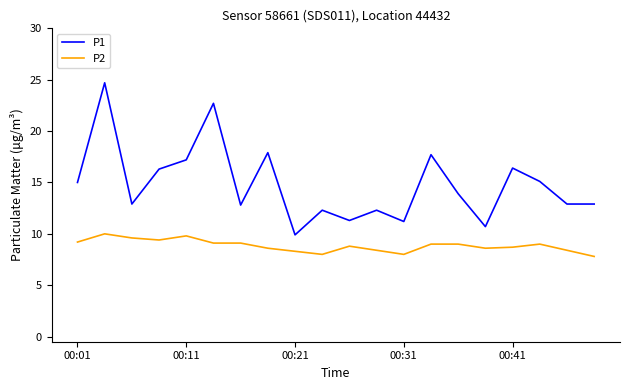

True or false: P2 and P1 intersect in this chart.

False